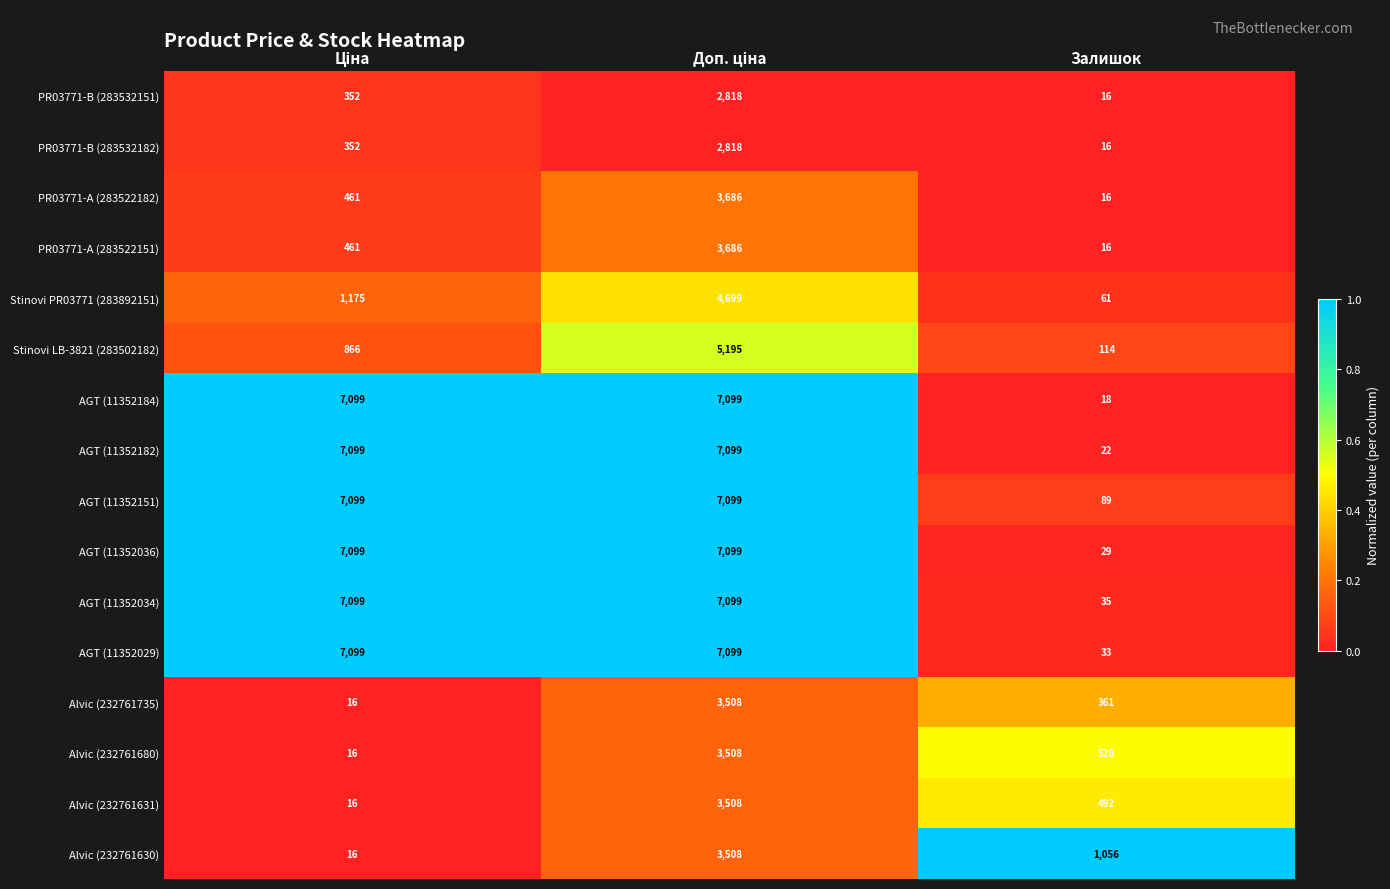

Which series has the largest range (max minus min)?

AGT (11352184)